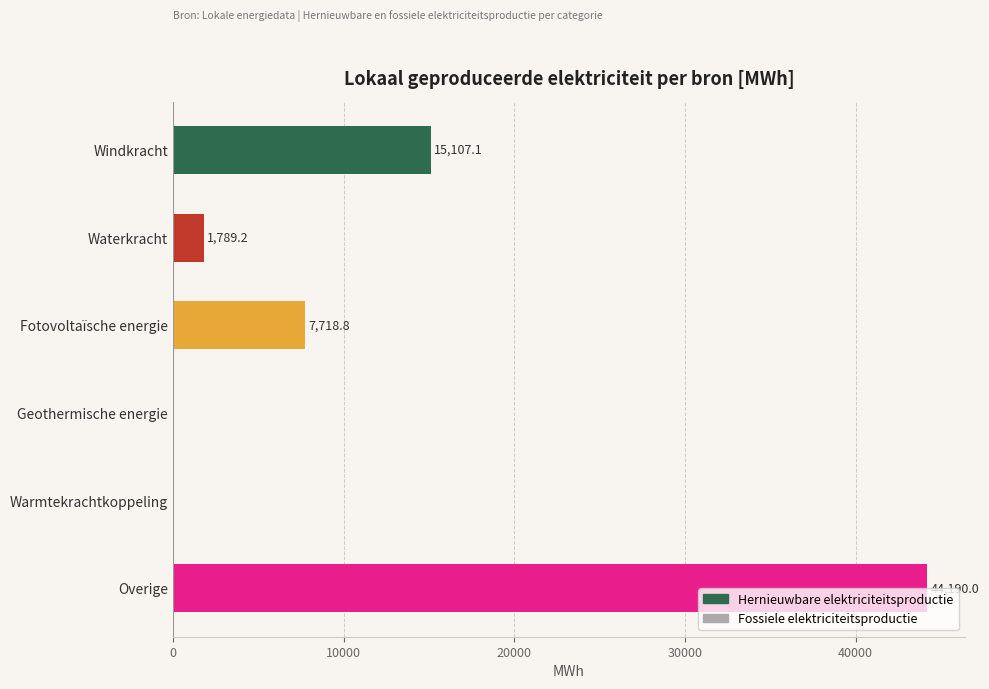

Between Overige and Waterkracht, which is larger?

Overige